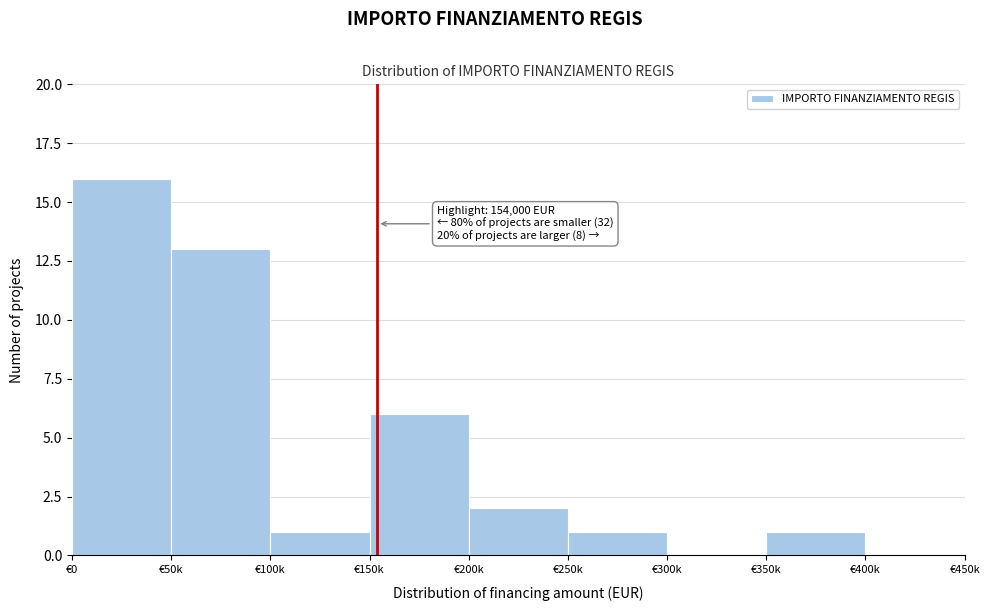

Reading left to right, transcribe all the data shown in this chart.

€0=16	€50k=13	€100k=1	€150k=6	€200k=2	€250k=1	€300k=0	€350k=1	€400k=0